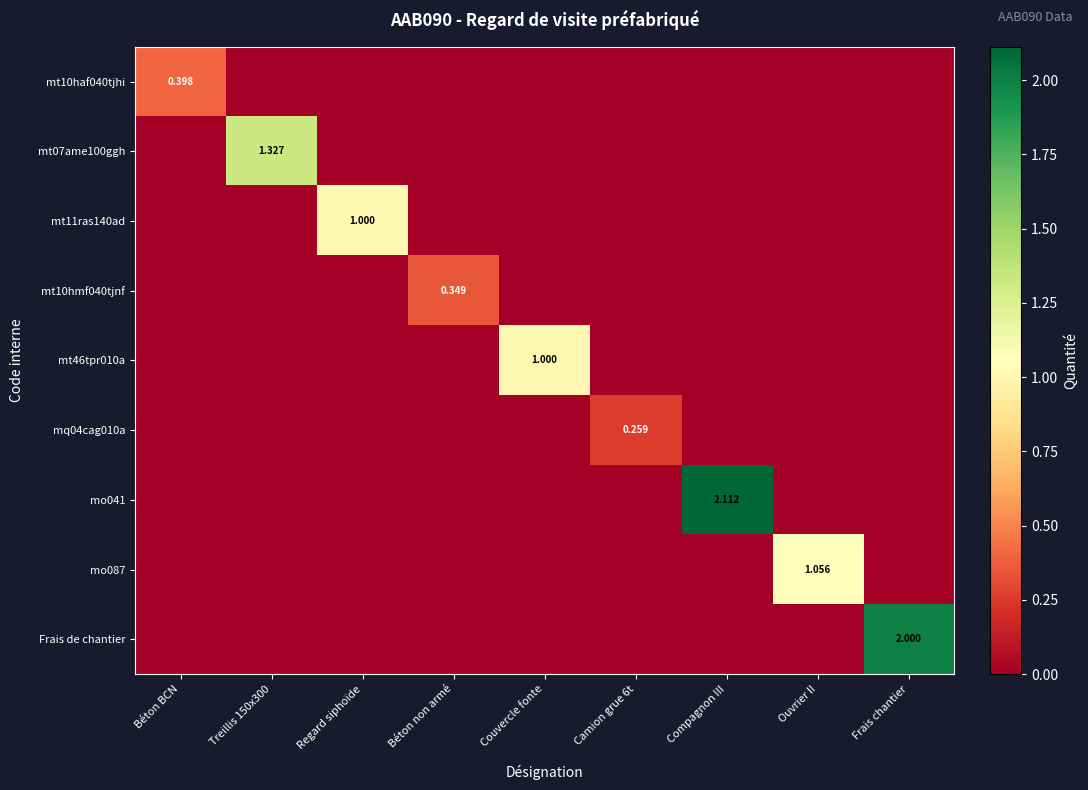

Is it true that mt10hmf040tjnf equals -0.2 at Camion grue 6t?

False